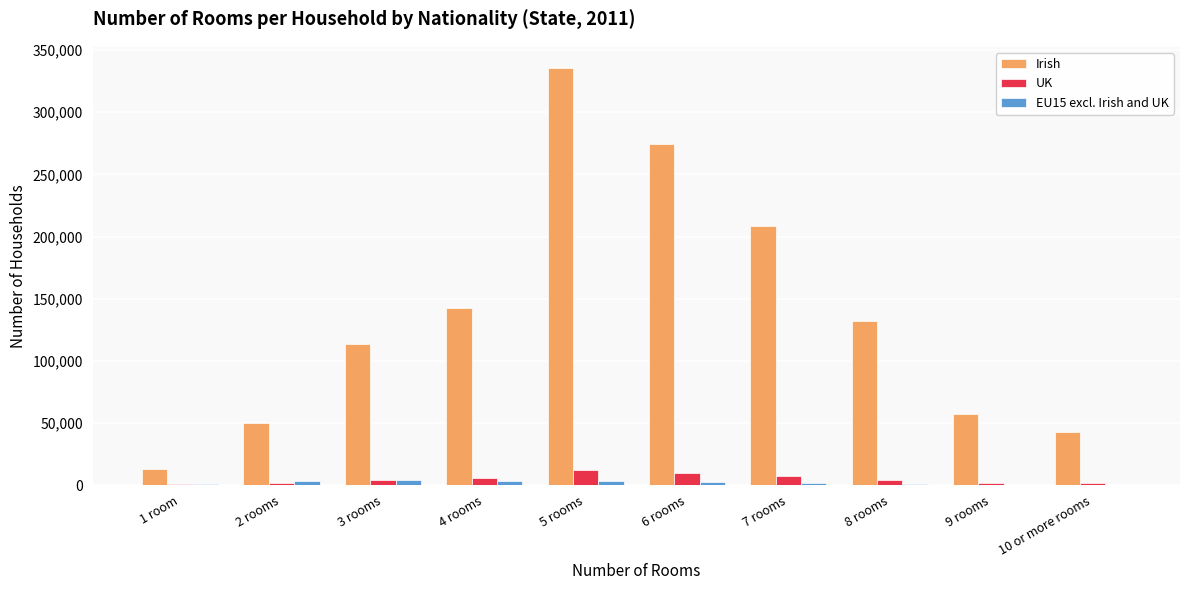

What is the maximum value shown in the chart?

335857